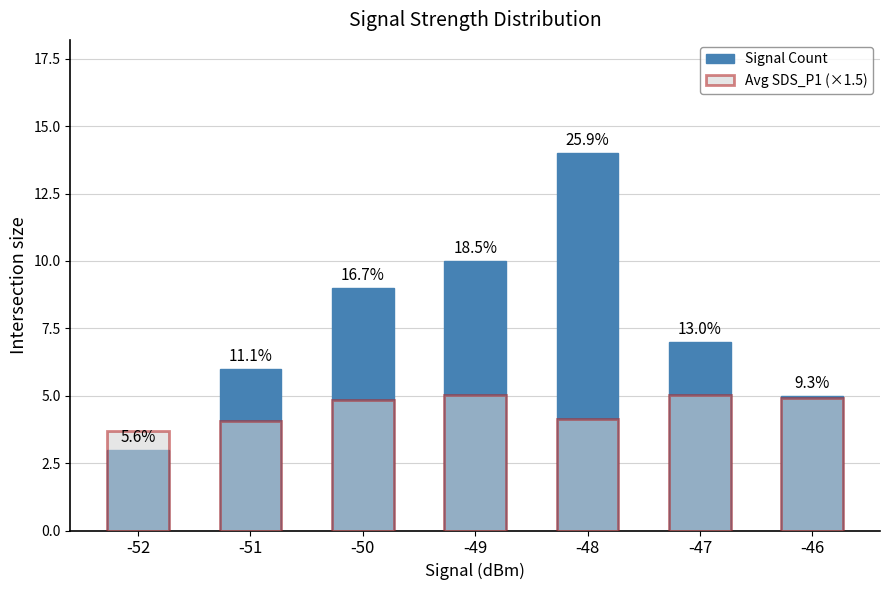

What is the spread (max minus min) of values at -52?

0.7